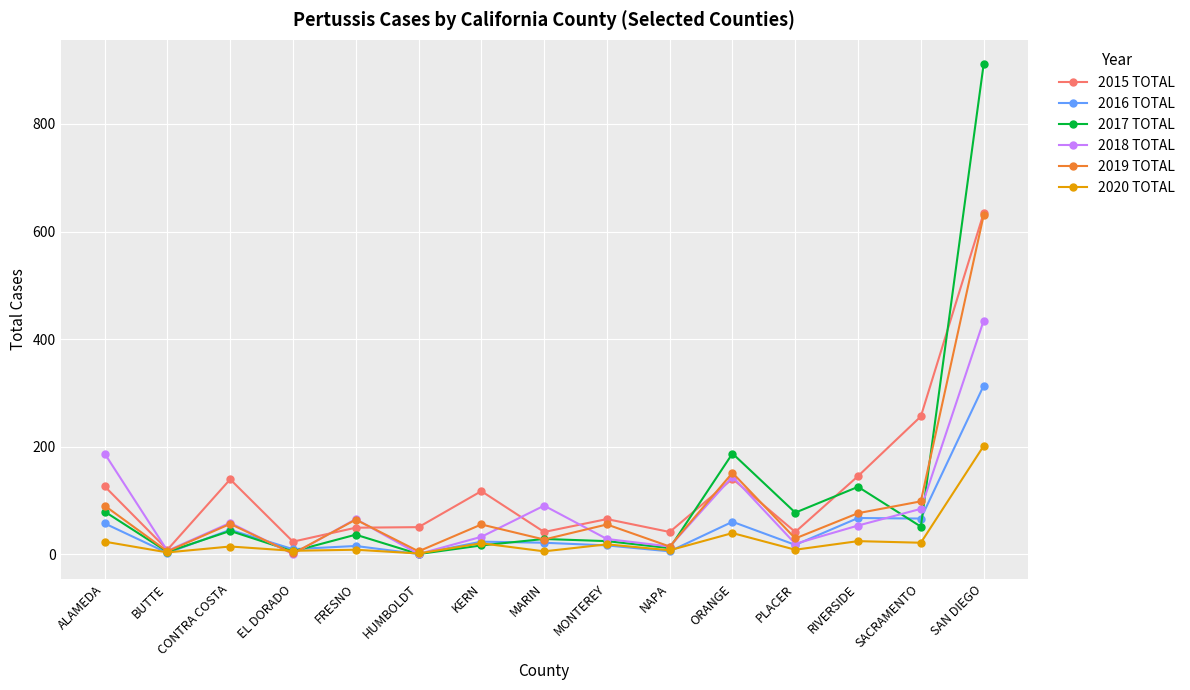

What is the difference between the second highest and minimum values in the 2016 TOTAL series?

67